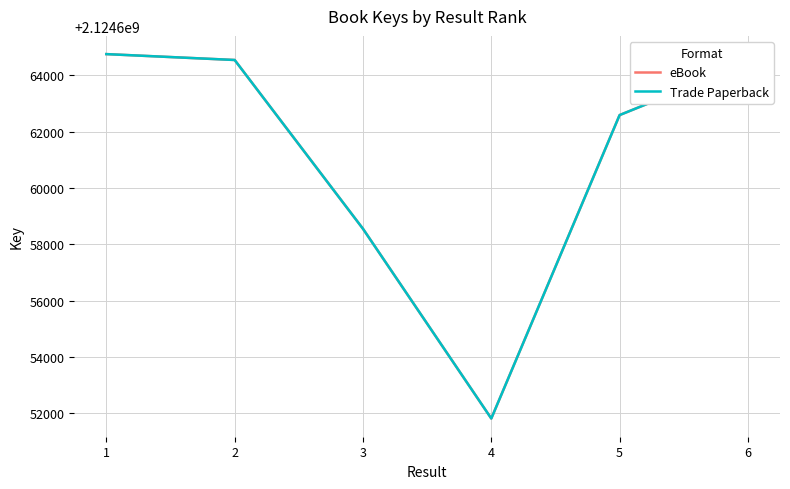

Reading left to right, what are all the values shown in this chart?

eBook: 2124664760	2124664551	2124658553	2124651812	2124662594	2124664441
Trade Paperback: 2124664760	2124664551	2124658553	2124651812	2124662594	2124664441